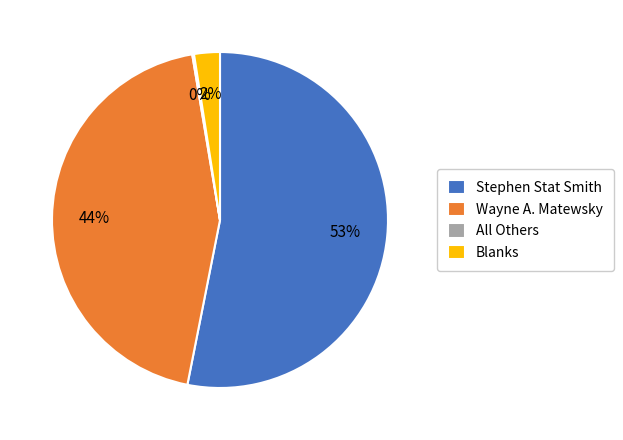

Which slice is the largest?

Stephen Stat Smith